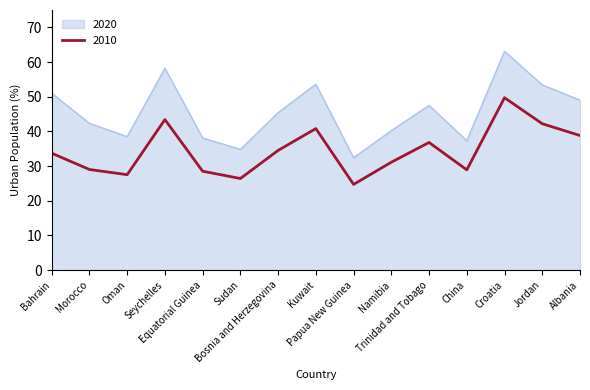

At which label does 2010 first exceed 33?

Bahrain